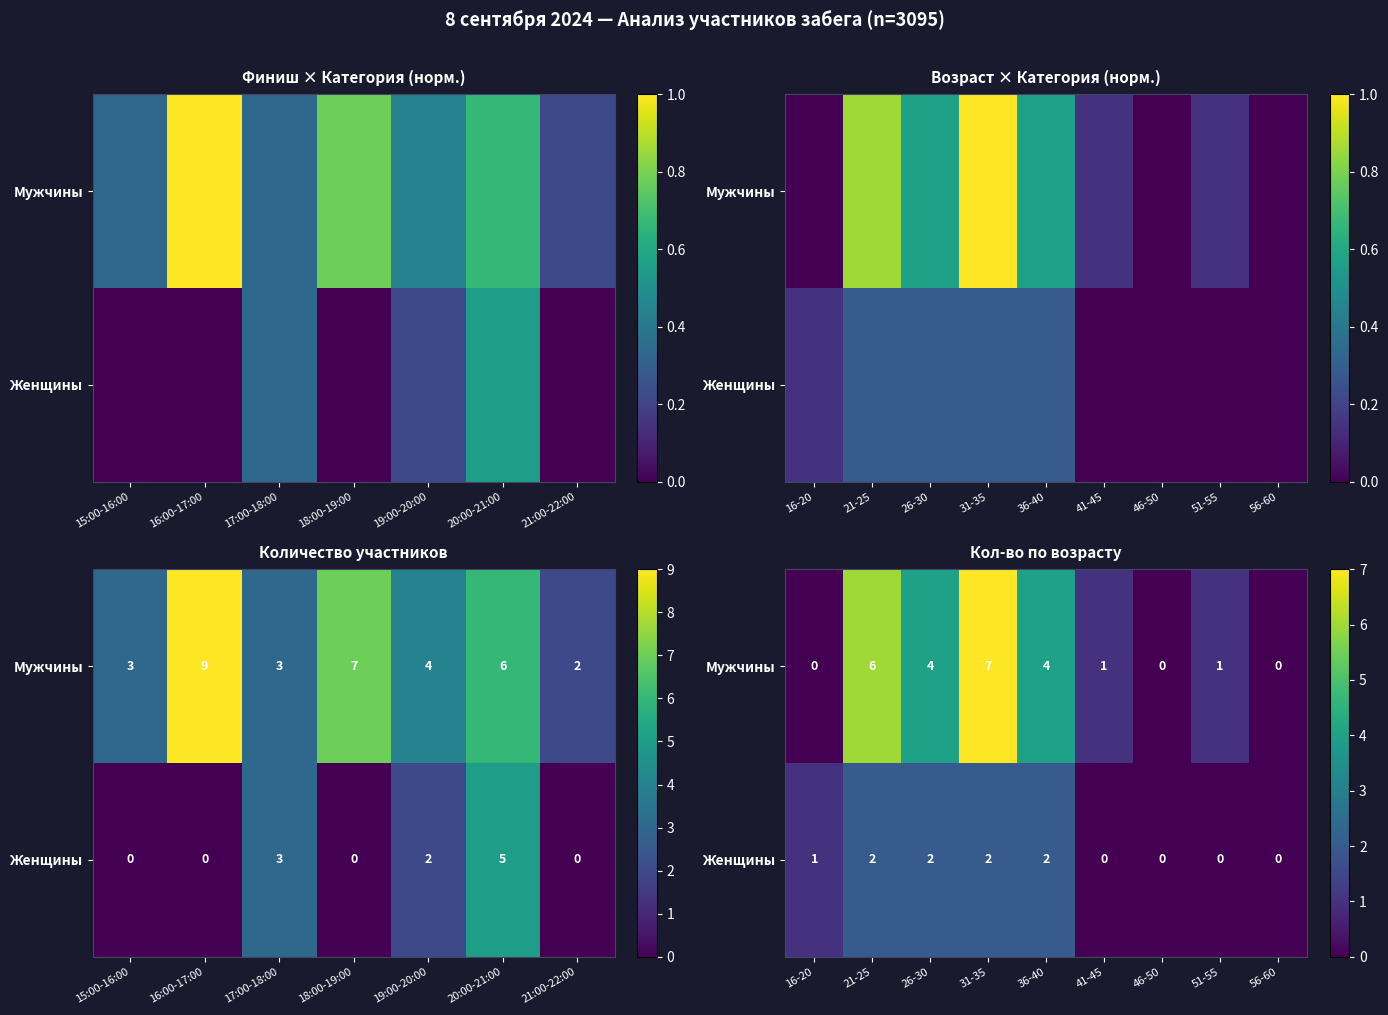

At 46-50, list the series in order from largest to smallest.

Мужчины, Женщины